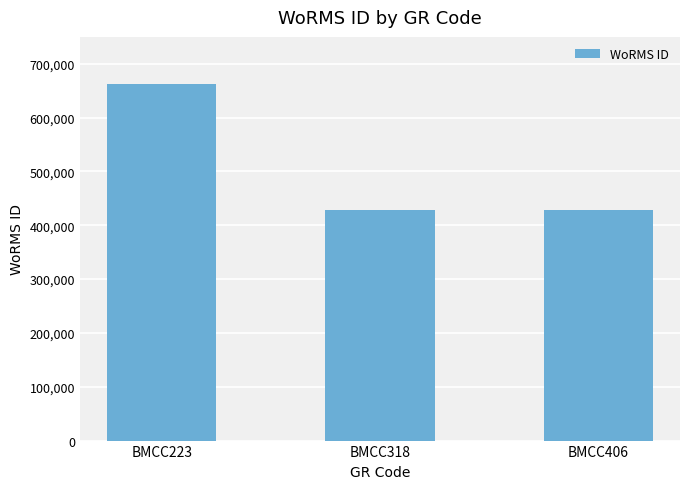

The value at BMCC223 is 661559. True or false?

True